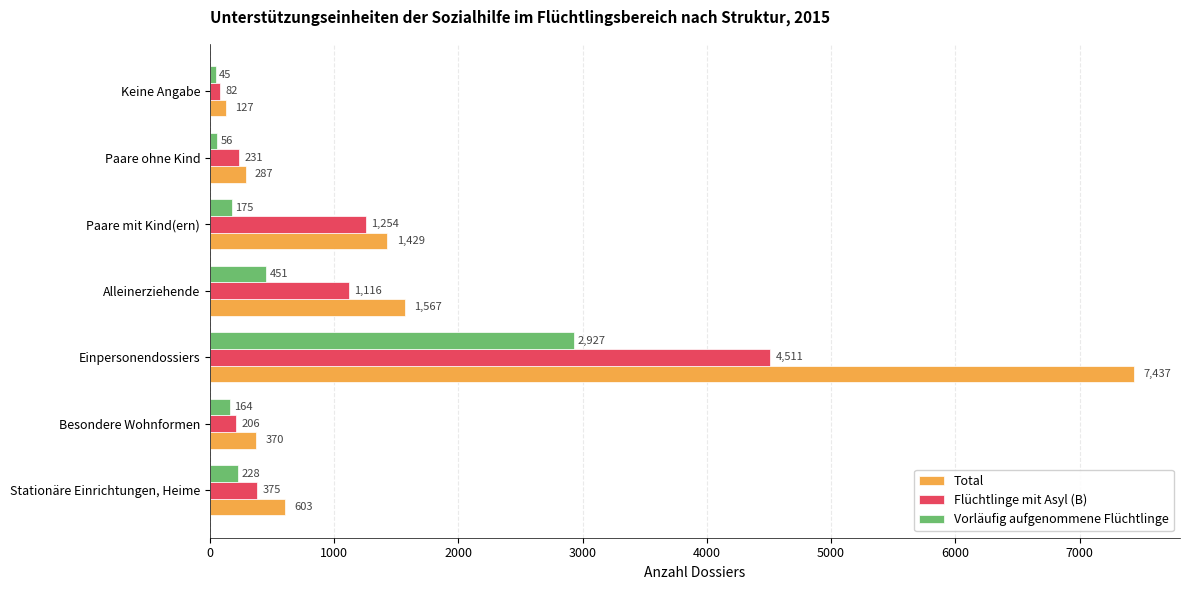

The Total series shows 893 at Stationäre Einrichtungen, Heime. True or false?

False